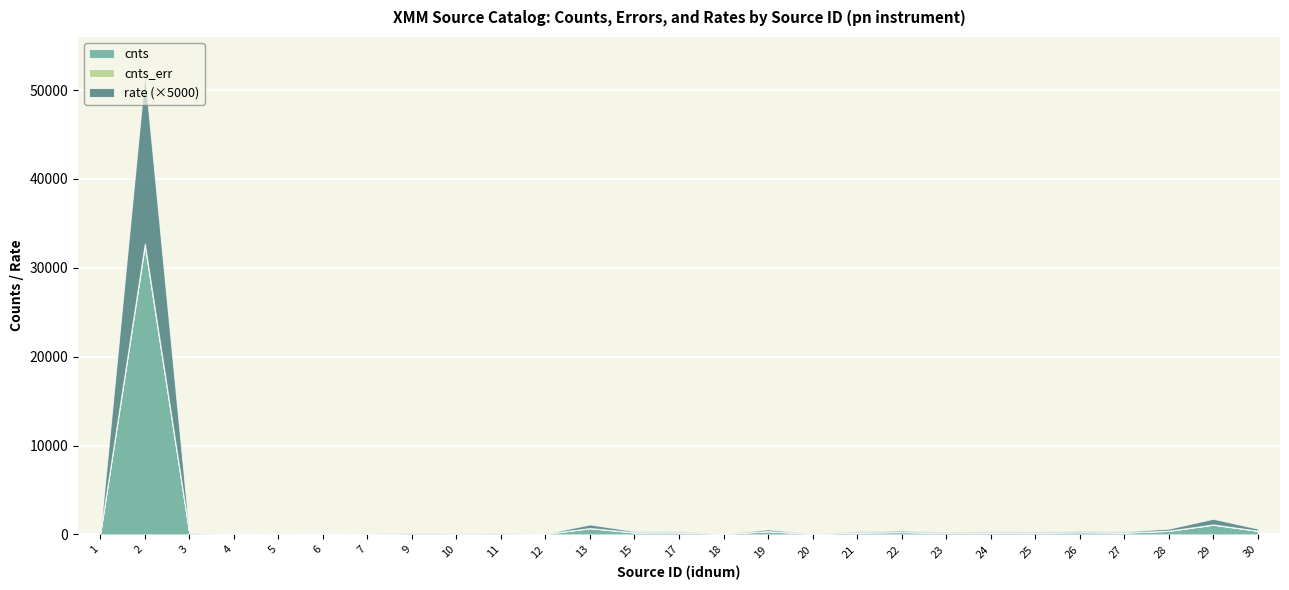

Which series has the largest range (max minus min)?

cnts